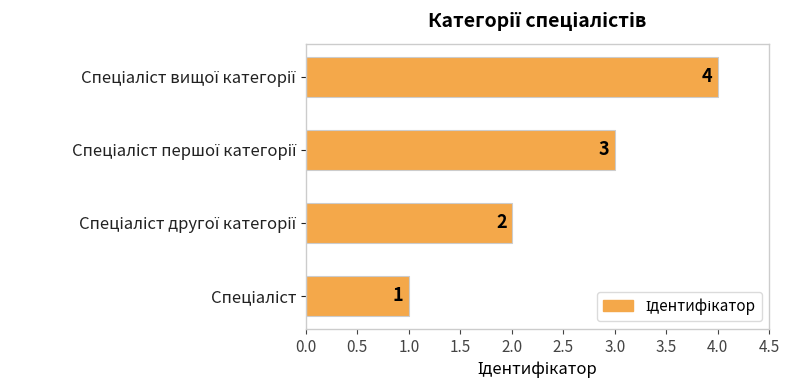

Count the number of data series in this chart.

1